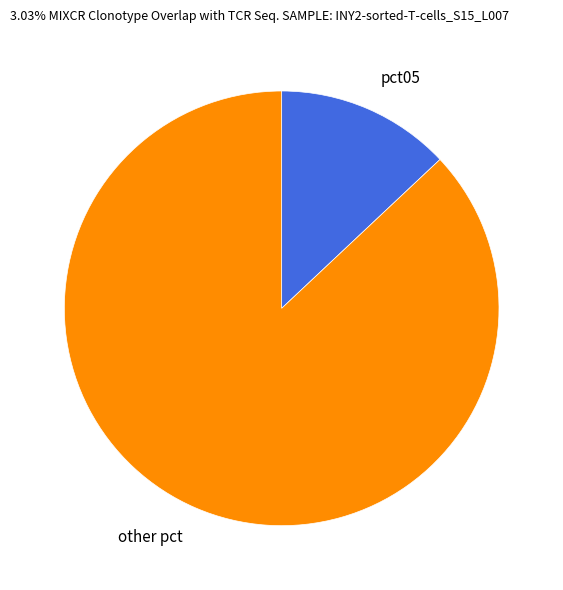

Is other pct the majority of the pie?

Yes